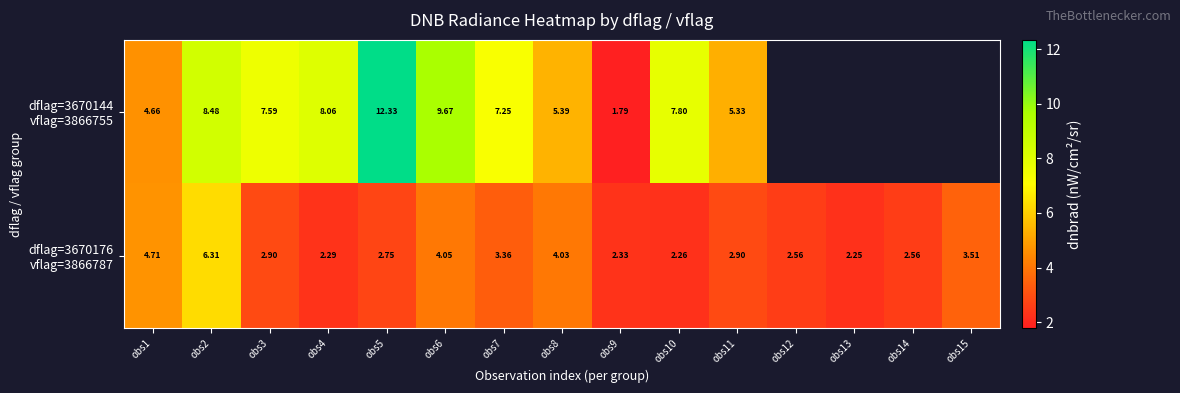

What is the maximum value shown in the chart?

12.3